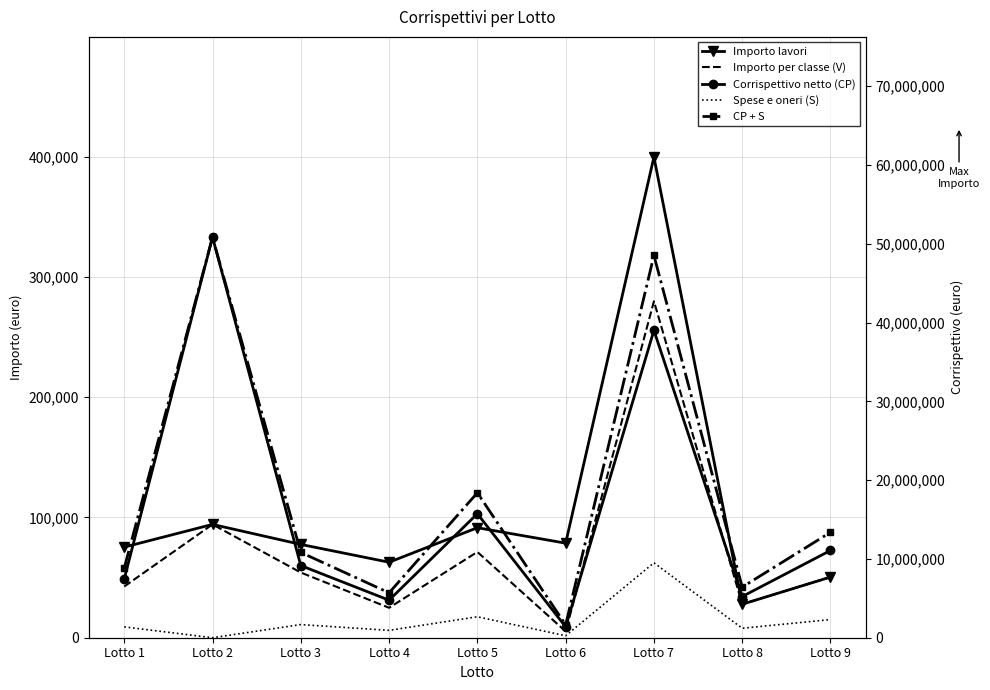

What is the spread (max minus min) of values at Lotto 7?

60937700.3